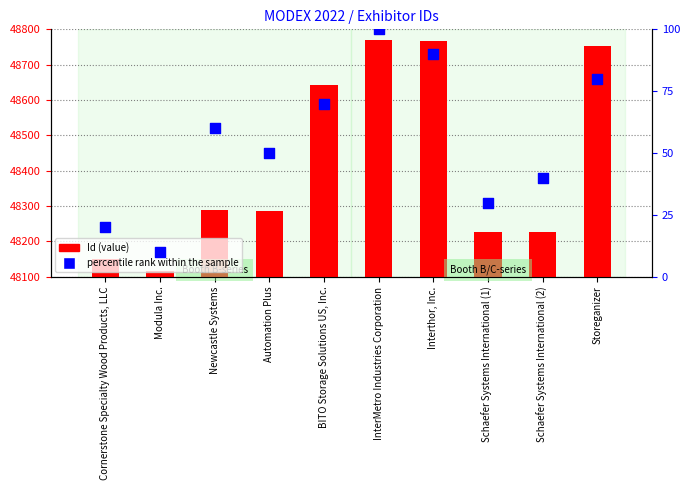

Which series contains the highest Y value?

Id (value)